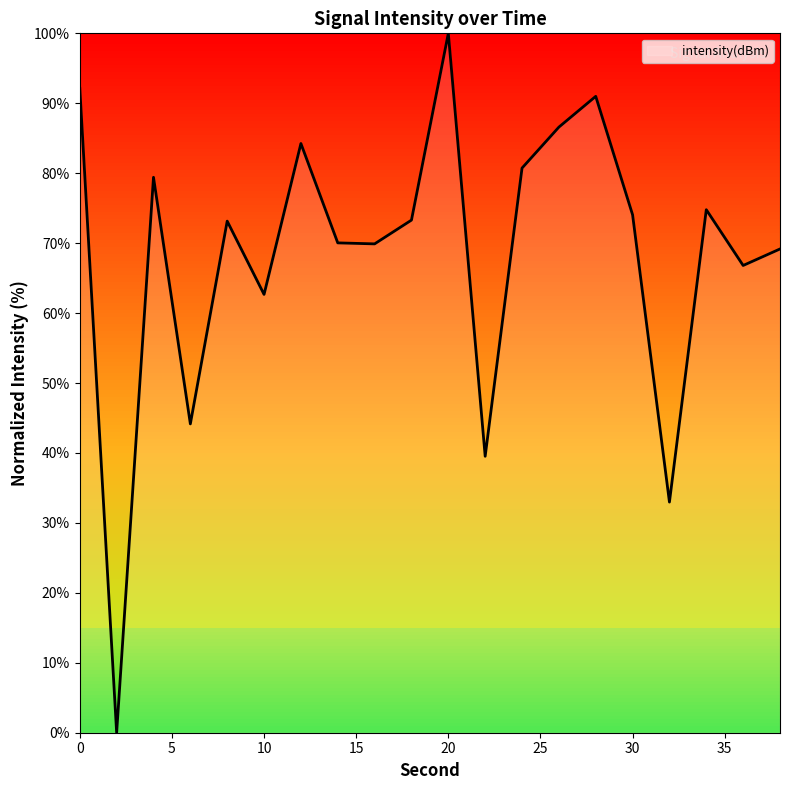

What is the difference between the maximum and minimum values?

100.0